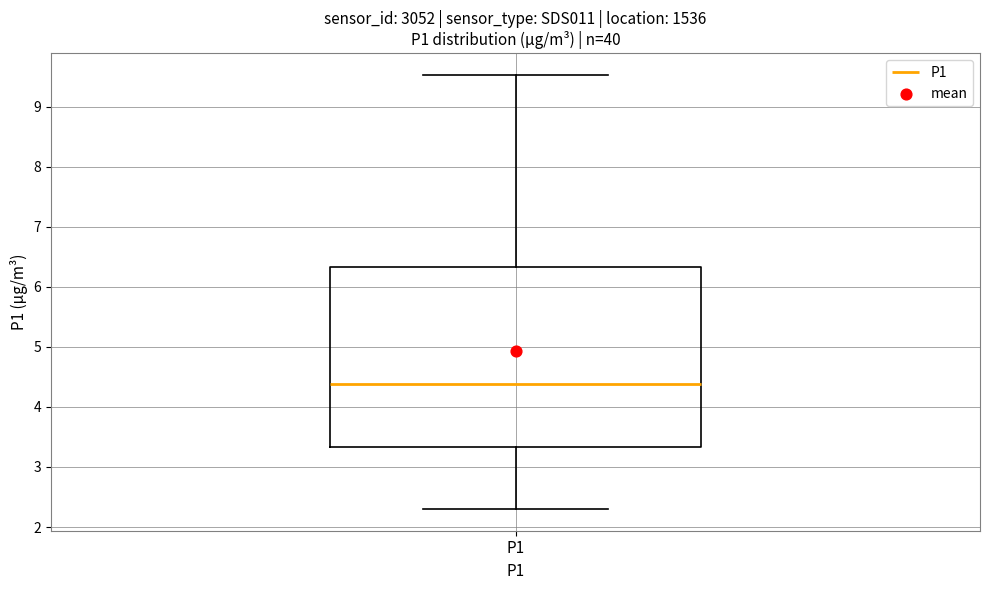

Transcribe this box plot: give where the median line is, the range the box spans, and where the two whiskers end, as read against the y-axis. The values are not printed on the chart, so give them approximately, as read against the axis.

median 4.4, box 3.3 to 6.3, whiskers 2.3 to 9.5